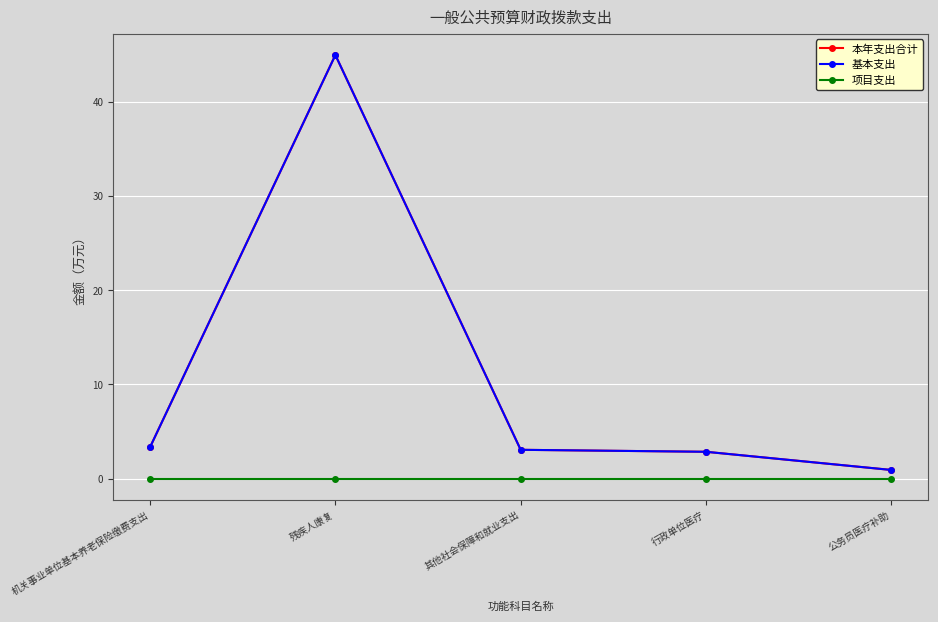

Does the chart have visible grid lines?

Yes